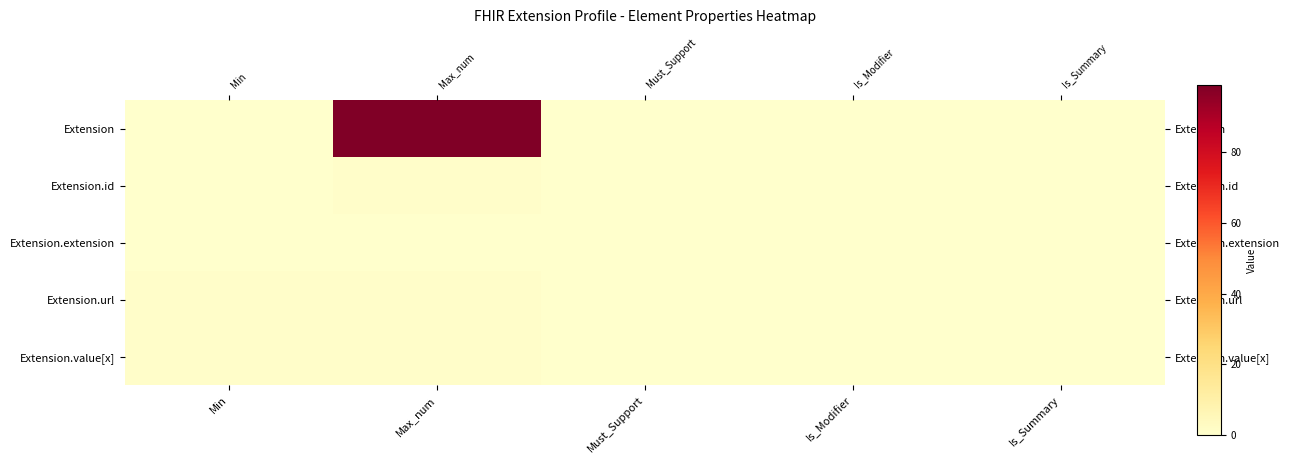

What is the maximum value for Extension.url?

1